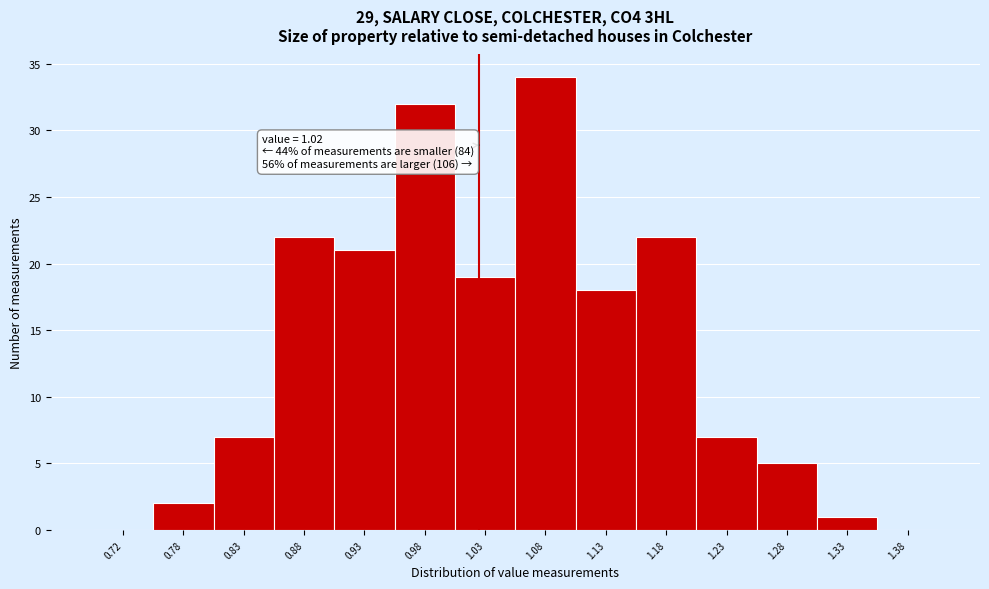

Over which range of the x-axis is the bar tallest?

1.05 to 1.10